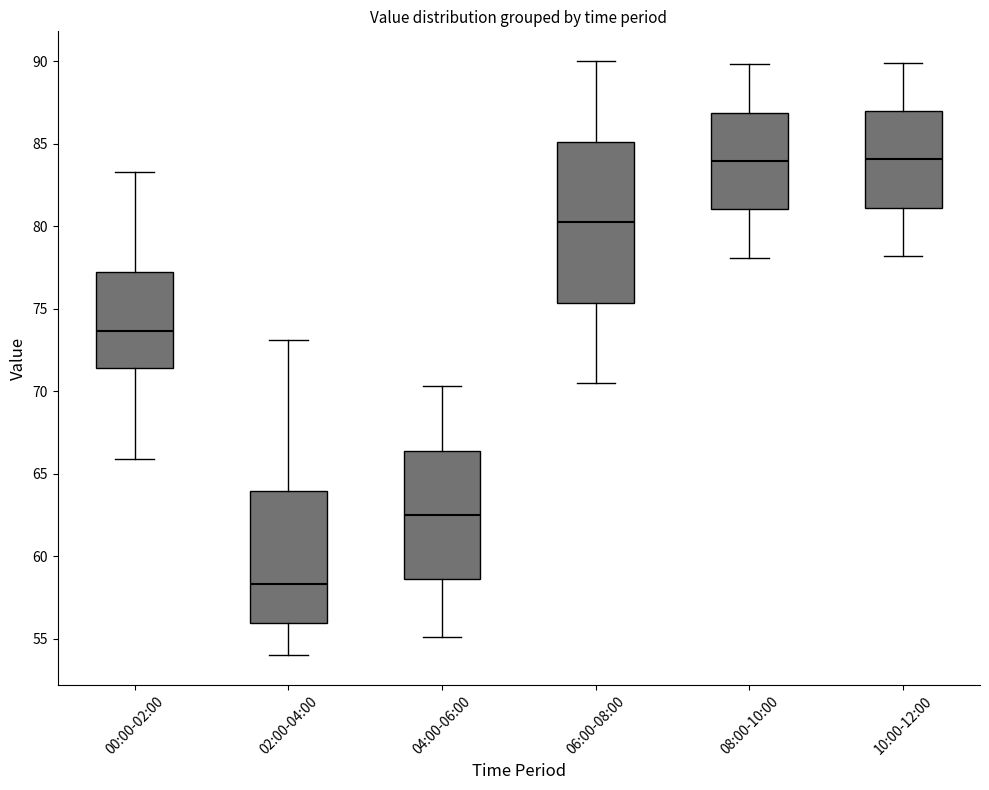

Reading left to right, read every box against the y-axis: the position of its median line, the range the box covers, and the ends of its whiskers. The values are not printed on the chart, so give them approximately, as read against the axis.

00:00-02:00: median 73.5, box 71.5 to 77.0, whiskers 66.0 to 83.5
02:00-04:00: median 58.5, box 56.0 to 64.0, whiskers 54.0 to 73.0
04:00-06:00: median 62.5, box 58.5 to 66.5, whiskers 55.0 to 70.5
06:00-08:00: median 80.5, box 75.5 to 85.0, whiskers 70.5 to 90.0
08:00-10:00: median 84.0, box 81.0 to 87.0, whiskers 78.0 to 90.0
10:00-12:00: median 84.0, box 81.0 to 87.0, whiskers 78.0 to 90.0